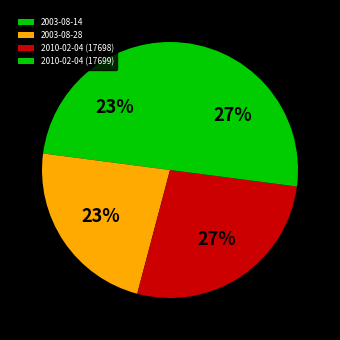

Rank the categories by value from highest to lowest.

2010-02-04 (17699), 2010-02-04 (17698), 2003-08-28, 2003-08-14